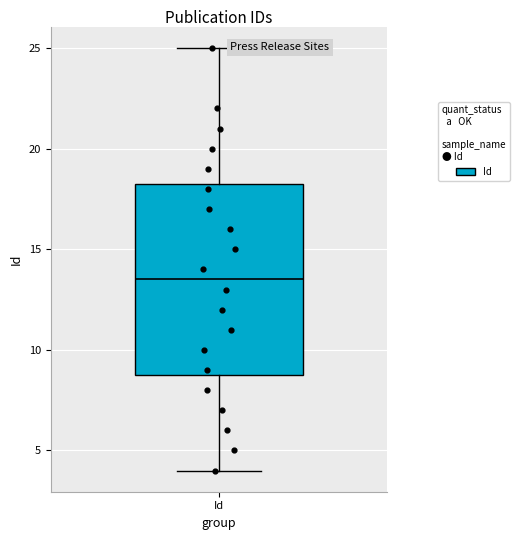

Transcribe this box plot: give where the median line is, the range the box spans, and where the two whiskers end, as read against the y-axis. The values are not printed on the chart, so give them approximately, as read against the axis.

median 13.5, box 9.0 to 18.5, whiskers 4.0 to 25.0